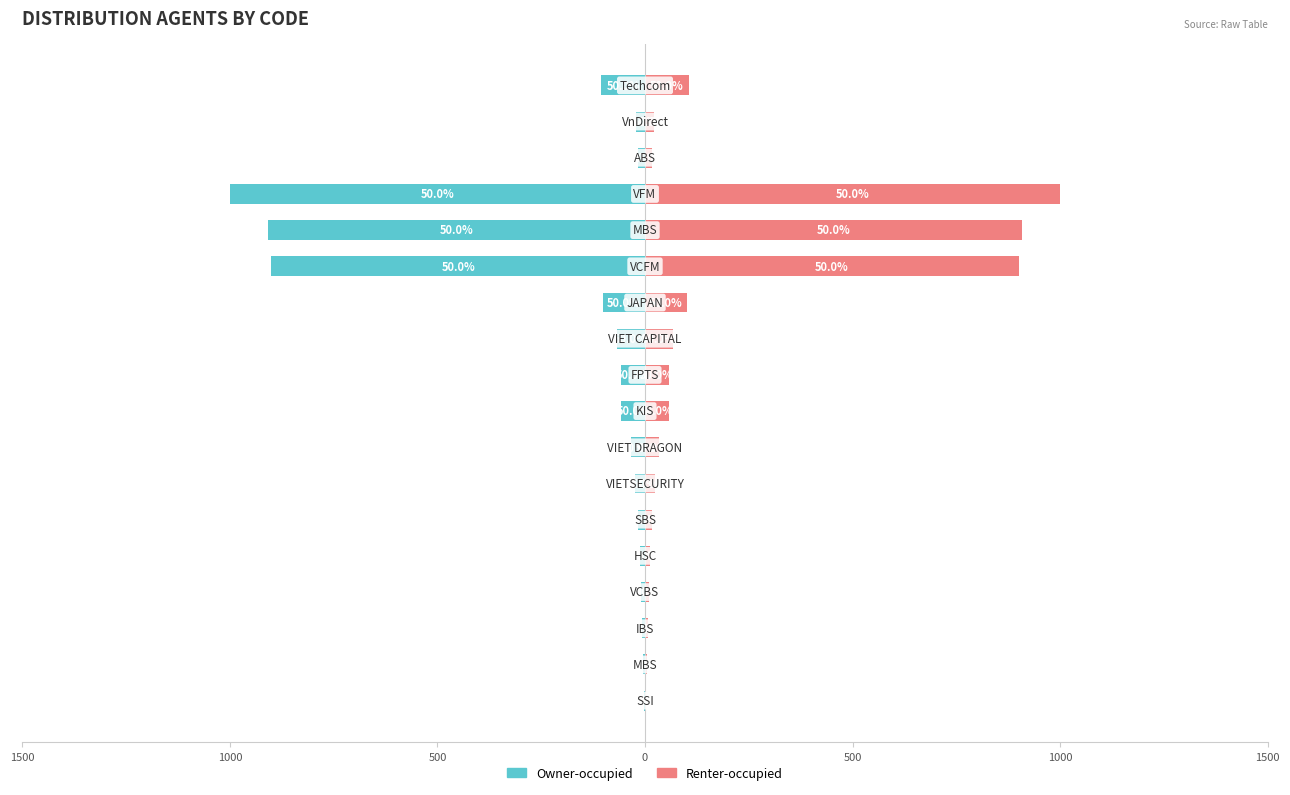

Reading left to right, what are all the values shown in this chart?

Owner-occupied: -3	-5	-7	-9	-11	-17	-23	-33	-57	-58	-68	-101	-900	-909	-999	-18	-21	-105
Renter-occupied: 3	5	7	9	11	17	23	33	57	58	68	101	900	909	999	18	21	105